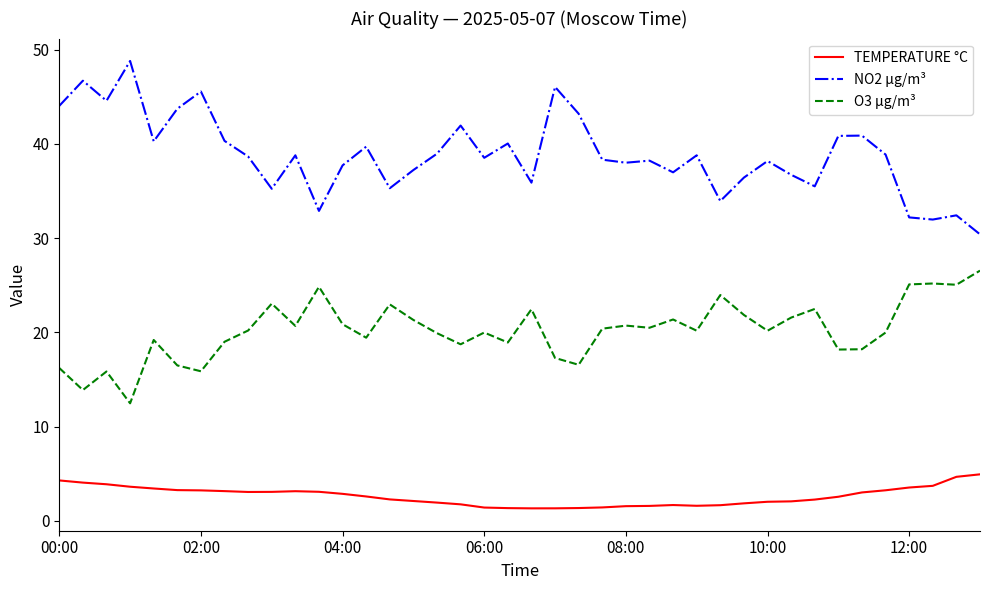

What is the minimum value for O3 µg/m³?

12.5